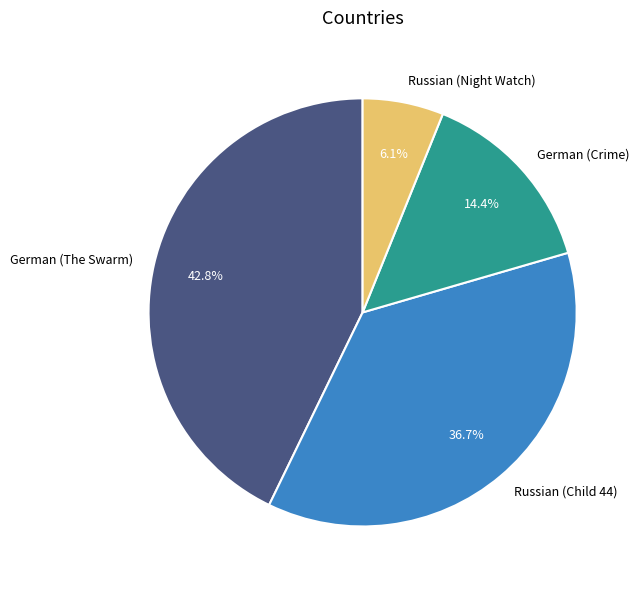

The Russian (Child 44) slice represents 37% of the pie. True or false?

True